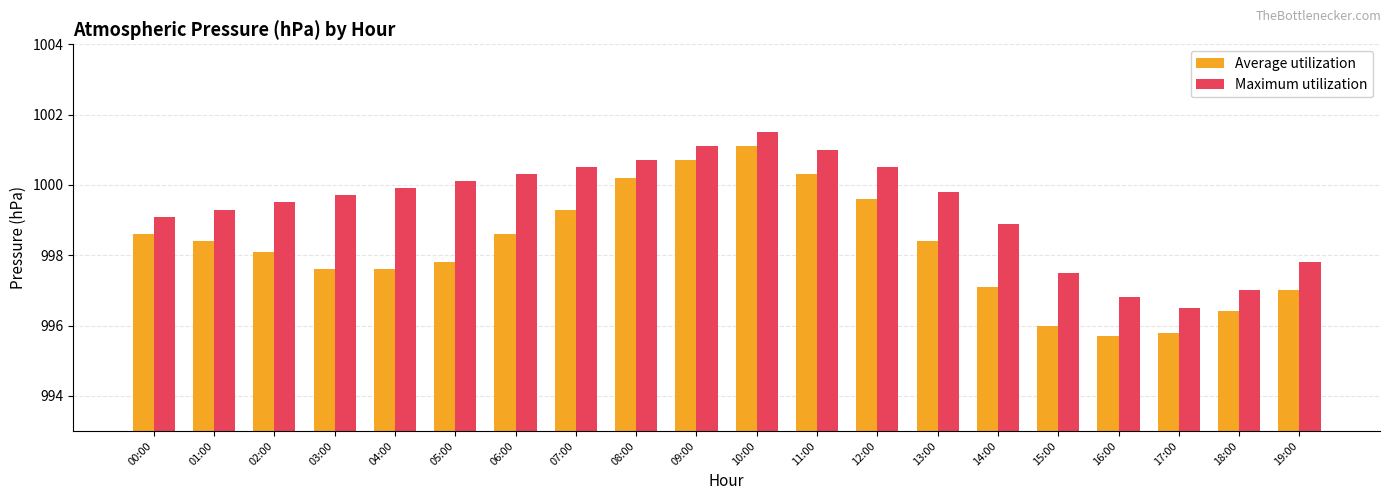

The value of Maximum utilization at 12:00 is 1496.3. True or false?

False